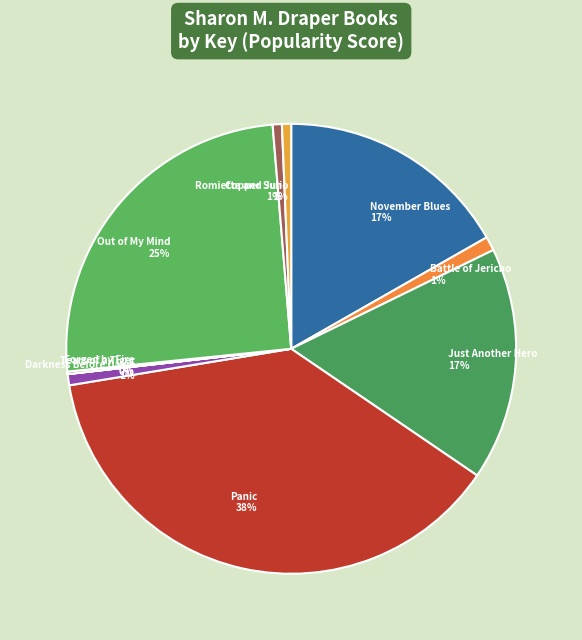

Is it true that November Blues 17% is 9% of the pie?

False